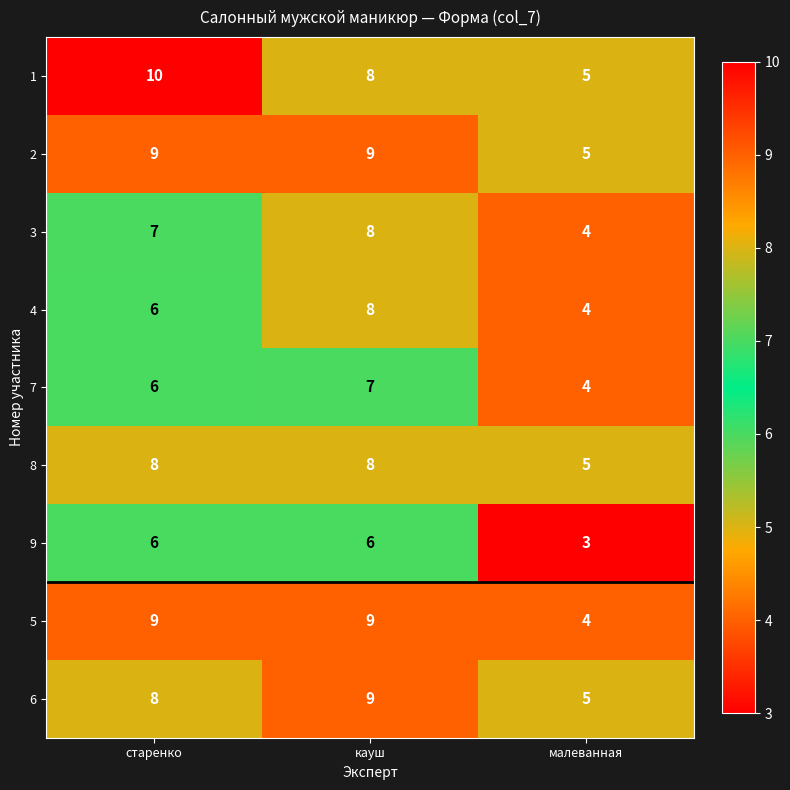

Count the number of categories in the chart.

3